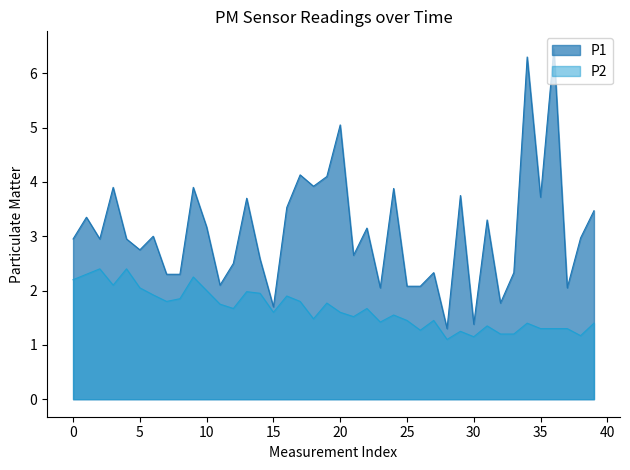

True or false: P1 and P2 cross at least once.

False